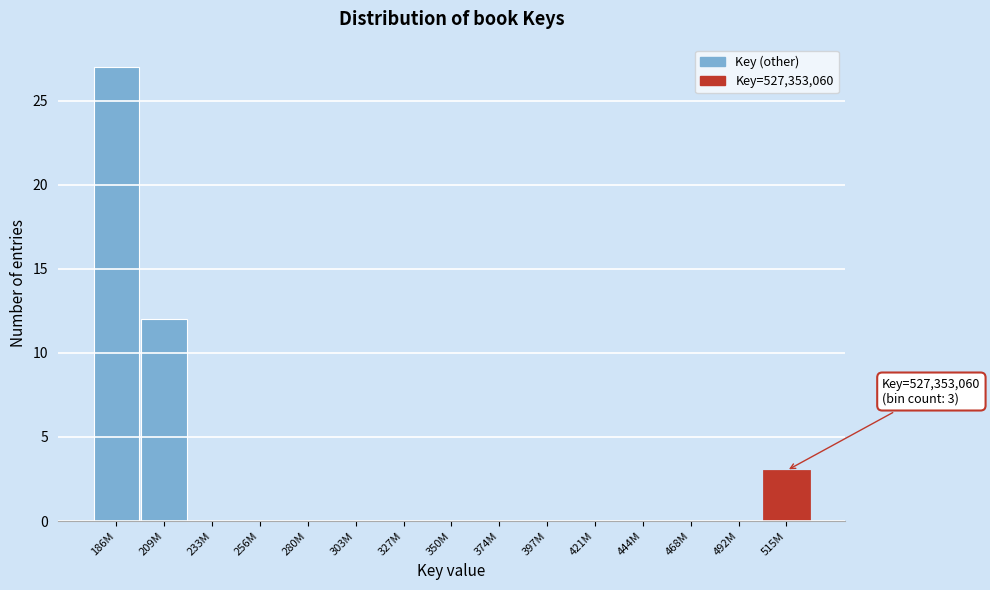

Reading left to right, extract all data points from this chart.

186M=27	209M=12	233M=0	256M=0	280M=0	303M=0	327M=0	350M=0	374M=0	397M=0	421M=0	444M=0	468M=0	492M=0	515M=3